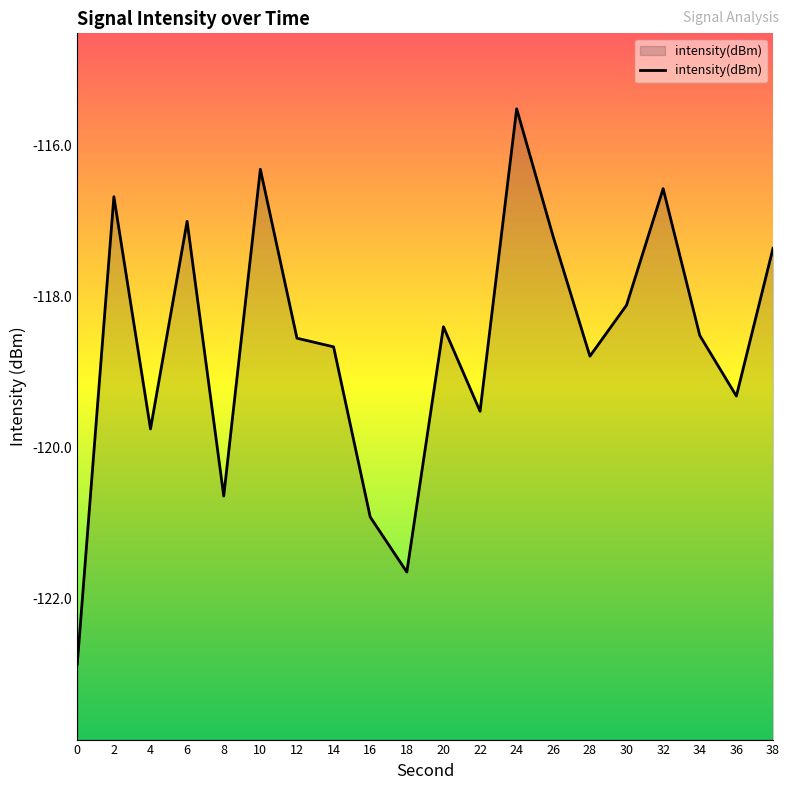

Rank the categories by value from highest to lowest.

24, 10, 32, 2, 6, 26, 38, 30, 20, 34, 12, 14, 28, 36, 22, 4, 8, 16, 18, 0